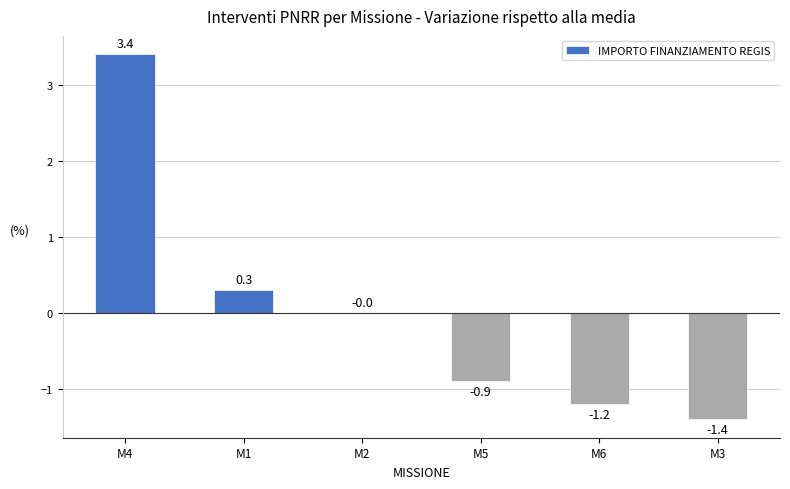

What is the sum of all values?

0.2